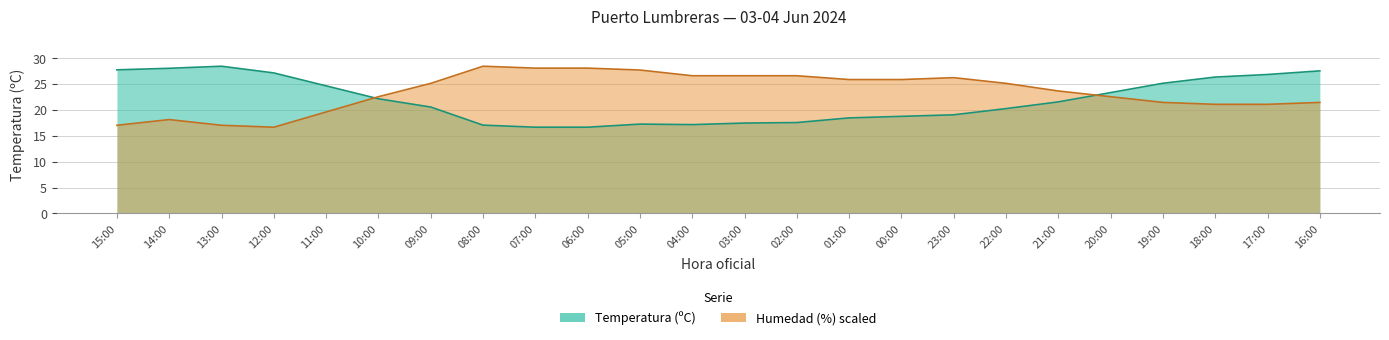

After their last crossing, which series has the higher values: Humedad (%) or Temperatura (ºC)?

Temperatura (ºC)